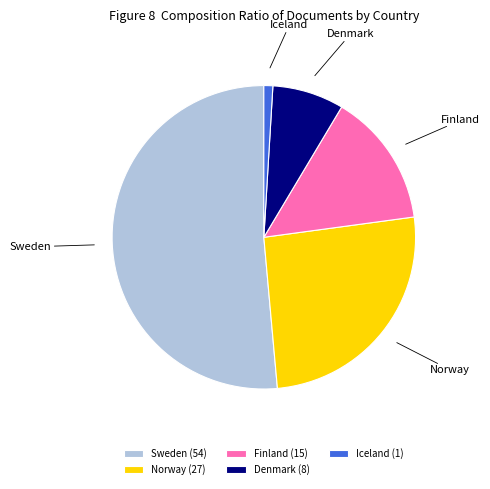

True or false: Finland (15) accounts for 14% of the total.

True